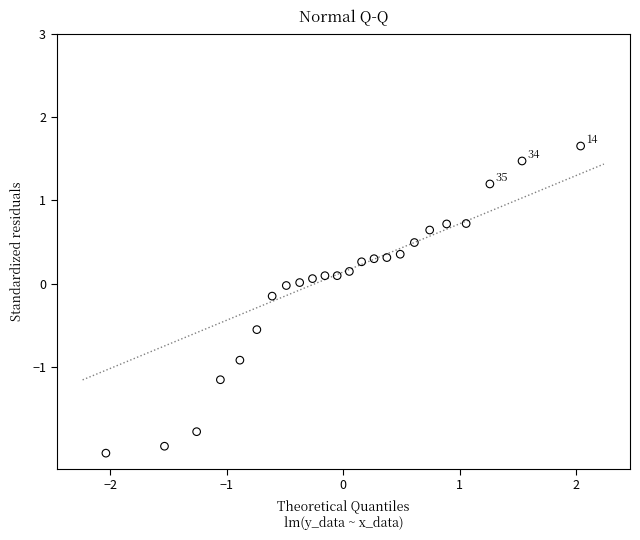

What is the range of X values (max minus min)?

4.1